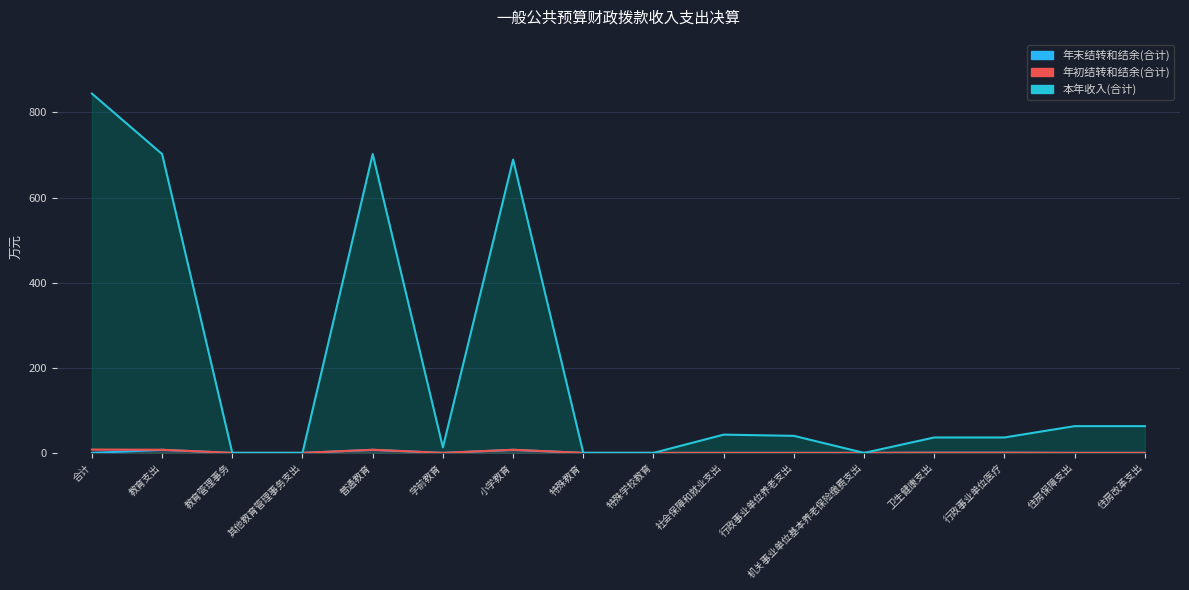

What is the sum of the 本年收入(合计) values at 住房保障支出 and 住房改革支出?

125.8